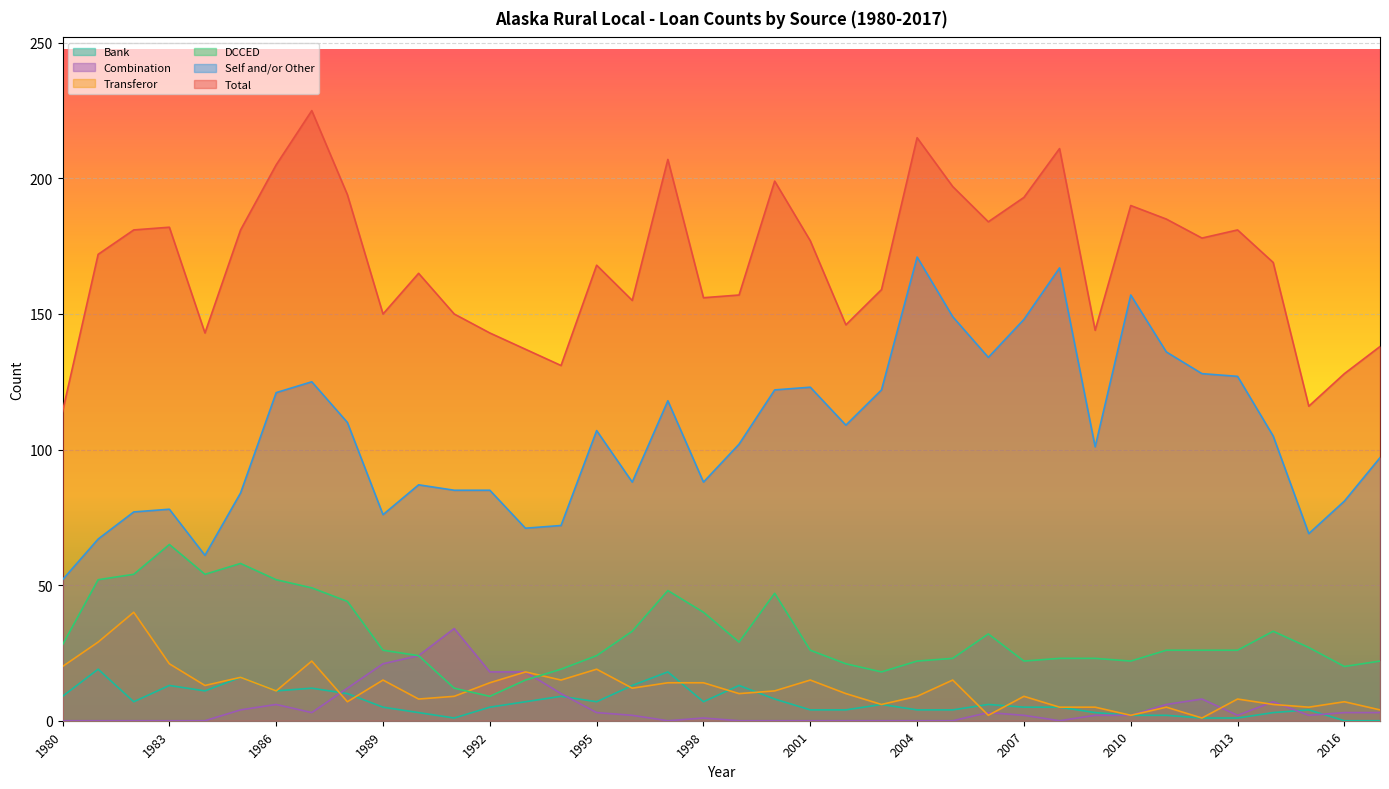

Where is Combination nearest to the value 17?

1992